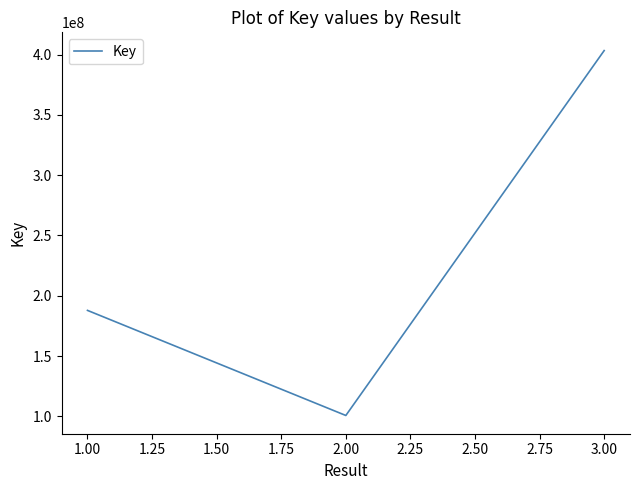

Reading left to right, what are all the values shown in this chart?

187849195	100722772	403266778